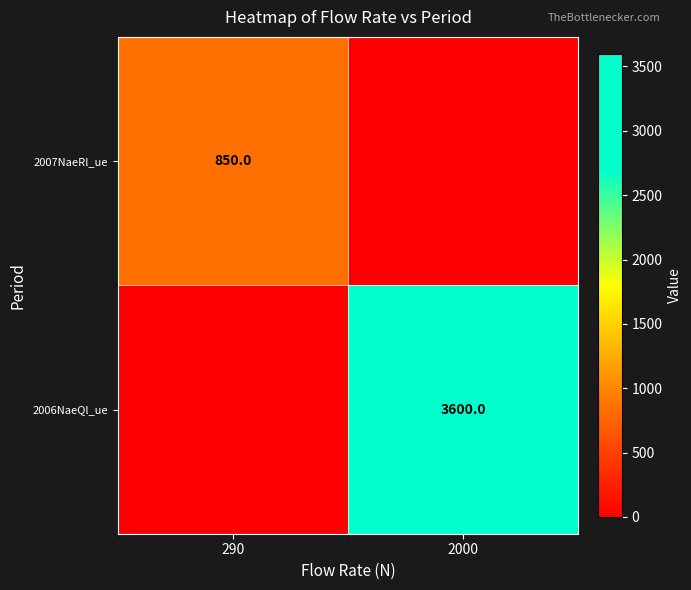

True or false: 2007NaeRl_ue has a value of 850 at 290.

True